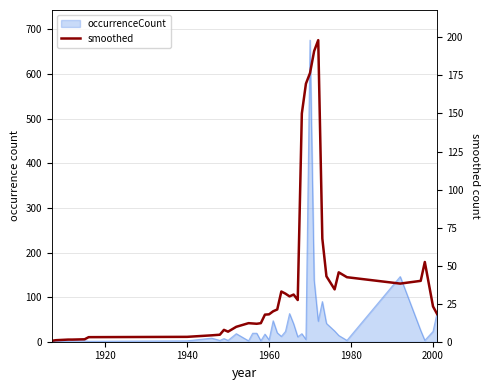

How many points are lower than both their immediate neighbors (excluding endpoints)?

6